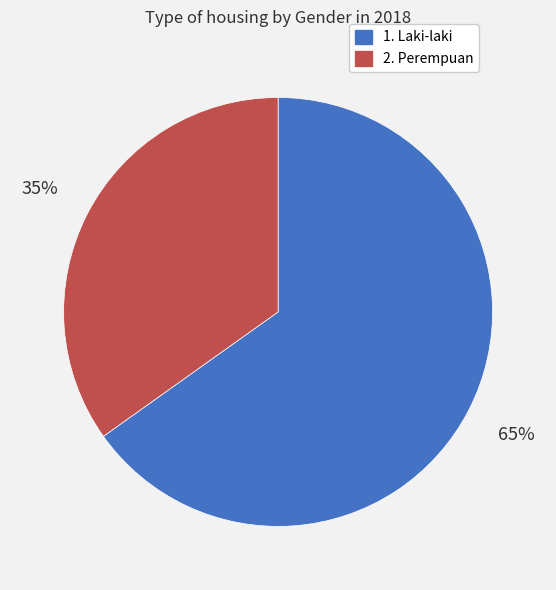

True or false: 2. Perempuan accounts for 20% of the total.

False